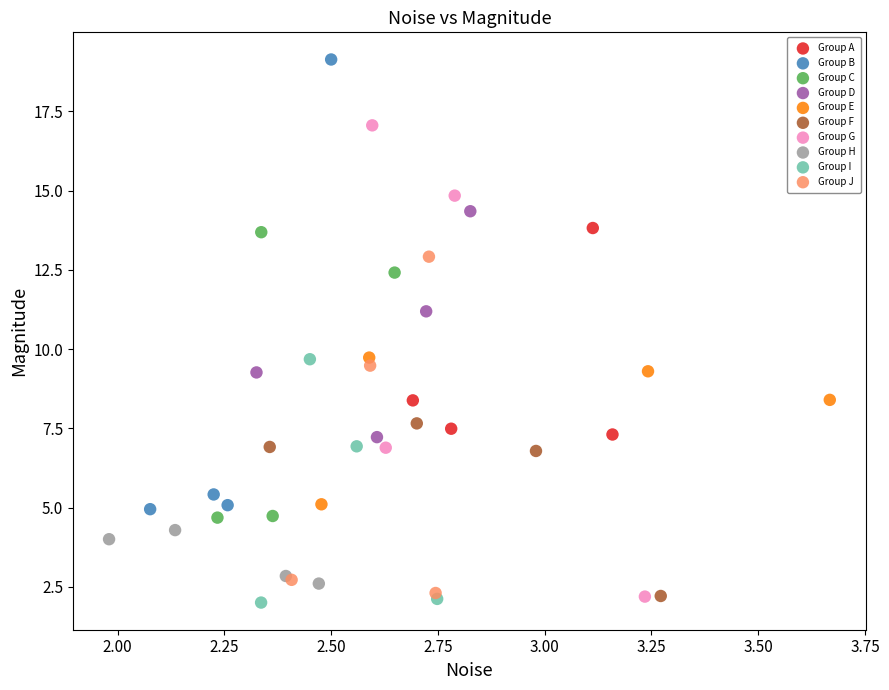

Which series reaches the minimum Y coordinate?

Group I